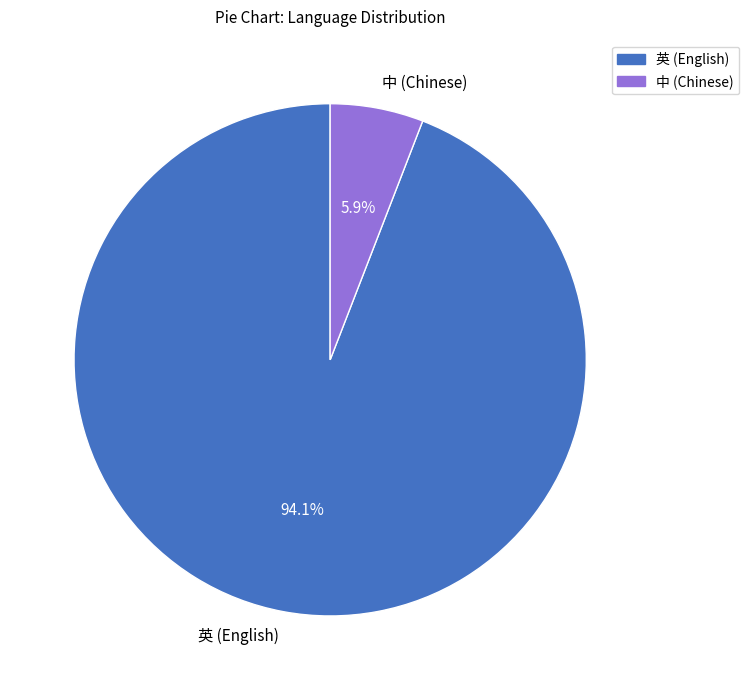

How many segments does this pie chart have?

2